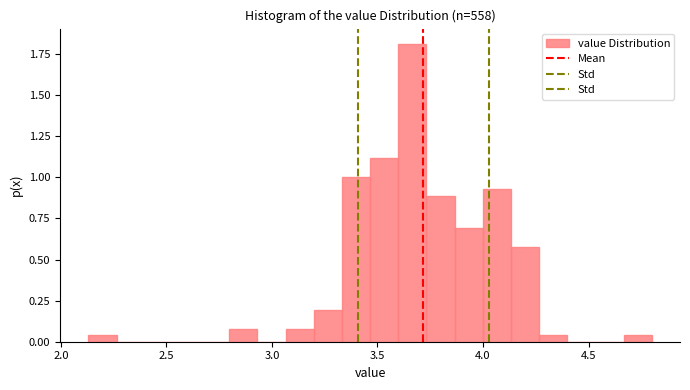

Around what value on the x-axis is the tallest bar? Give the approximate position of its centre, as read against the axis.

3.65